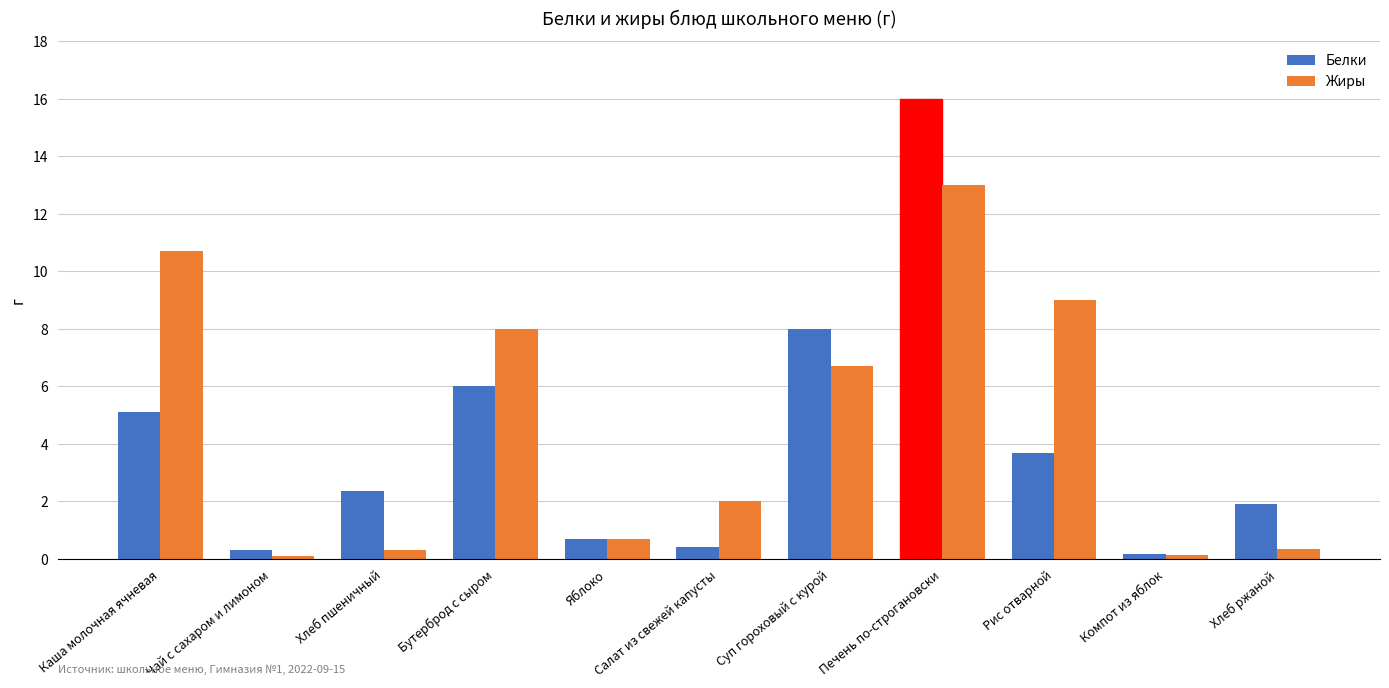

At which label is Белки closest to 8?

Суп гороховый с курой